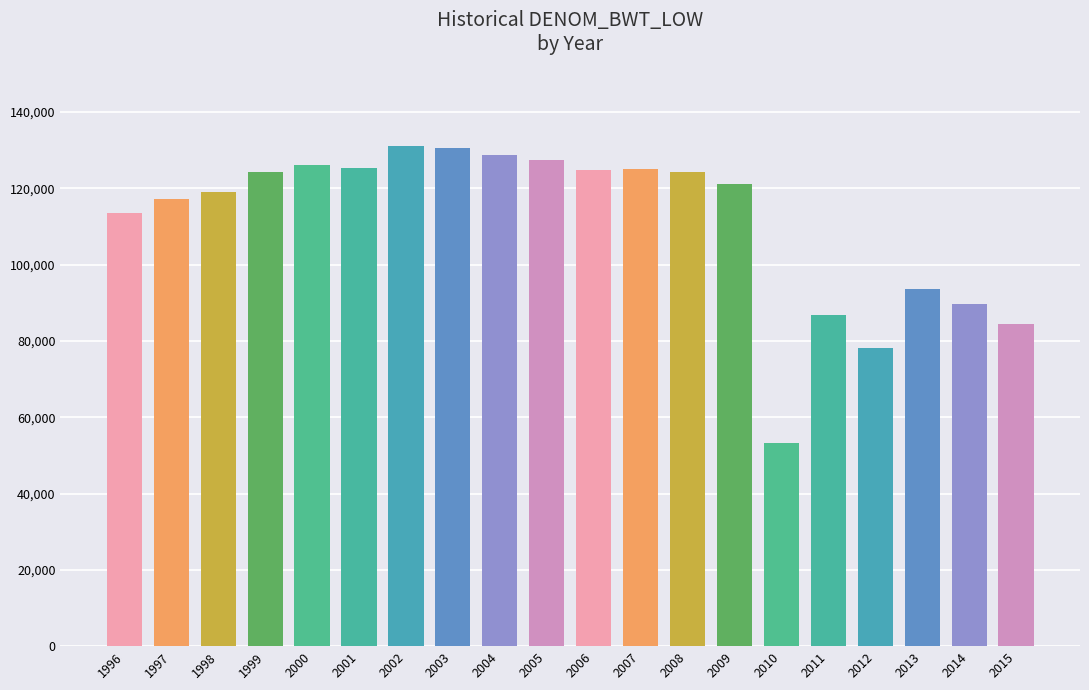

How many data points are less than 124246?

10